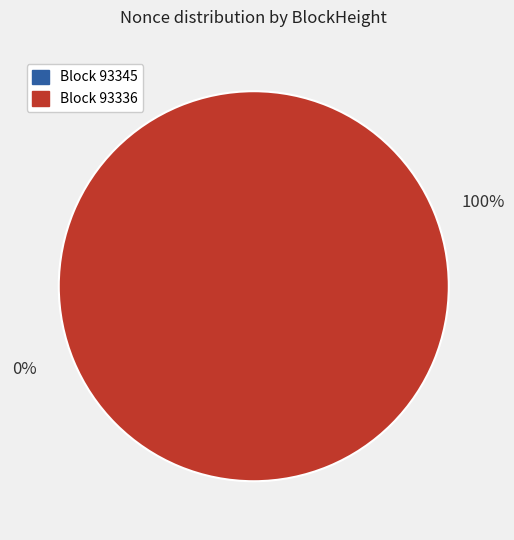

Which category accounts for the majority?

93336